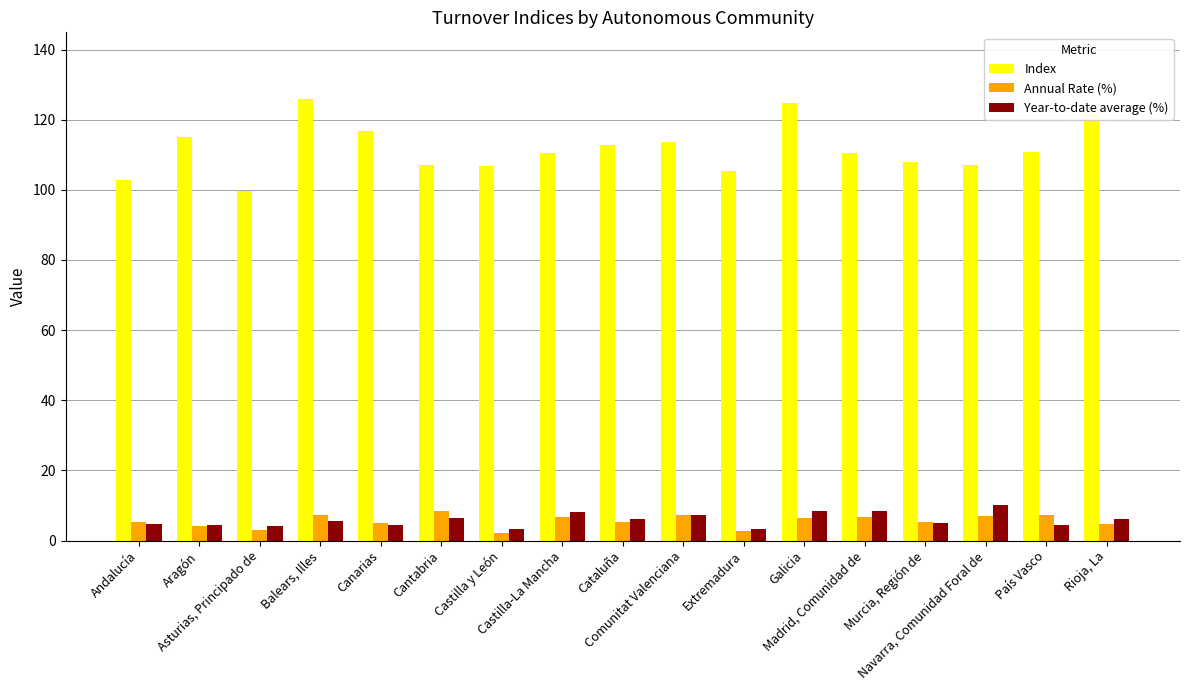

What is the average value of the Year-to-date average (%) series?

5.8